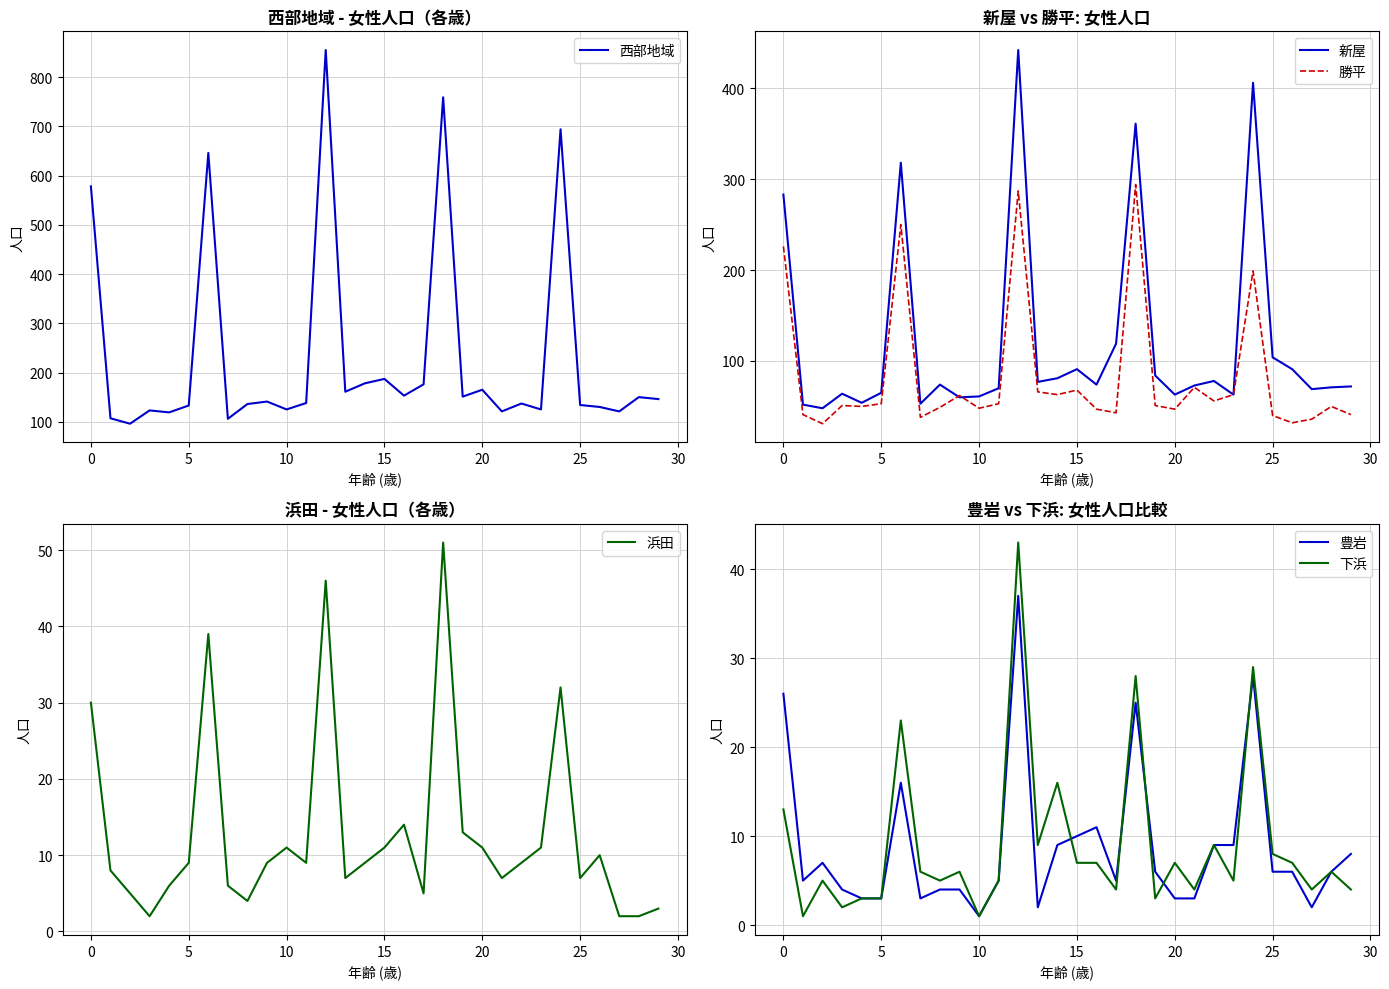

Is the value of 浜田 at 17 greater than the value of 下浜 at 10?

Yes